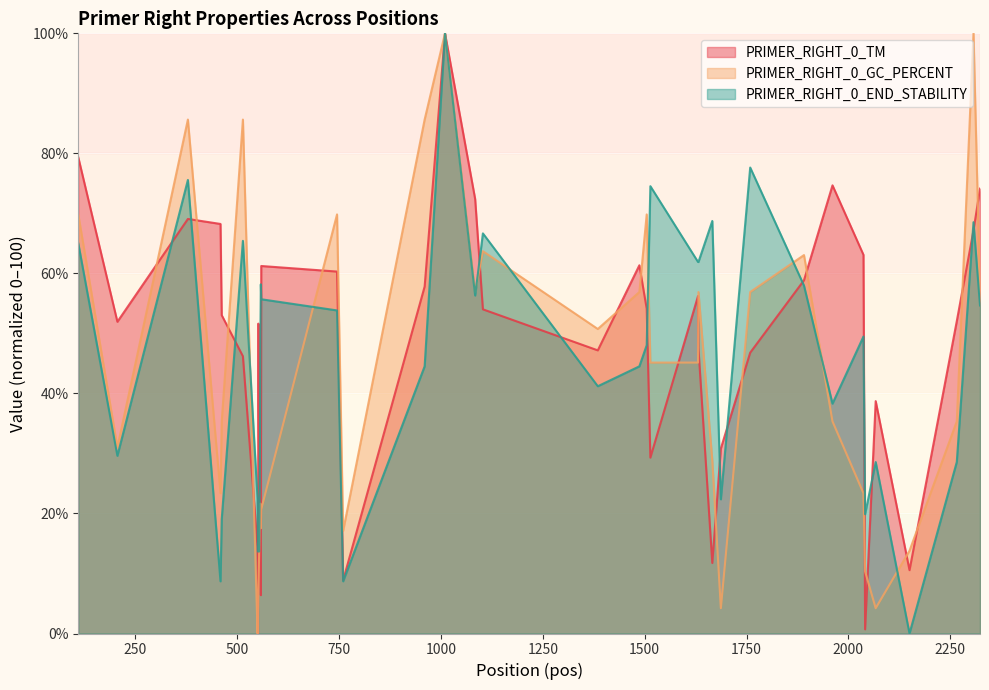

What is the maximum value shown in the chart?

100.0